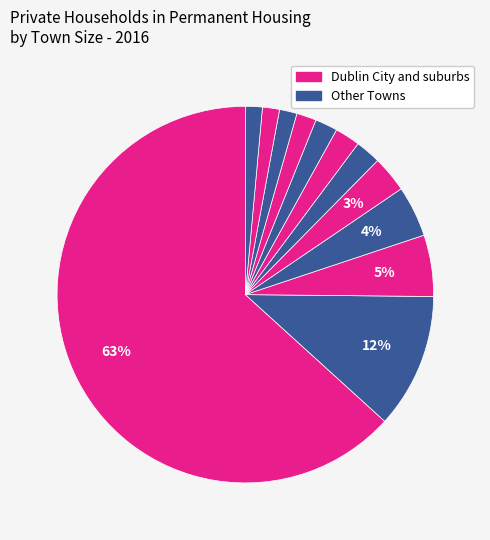

To the nearest percent, what is the average slice percentage?

8%